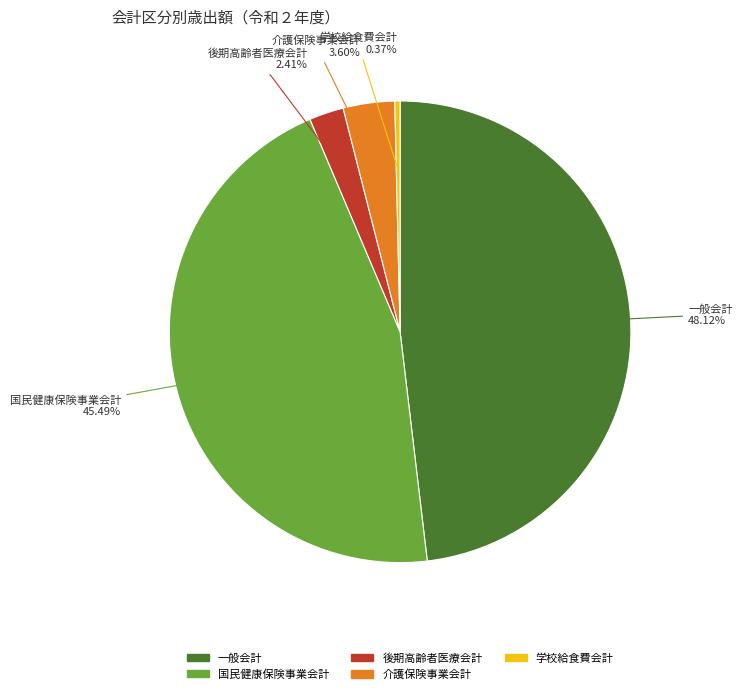

Which category has the biggest portion of the pie?

一般会計